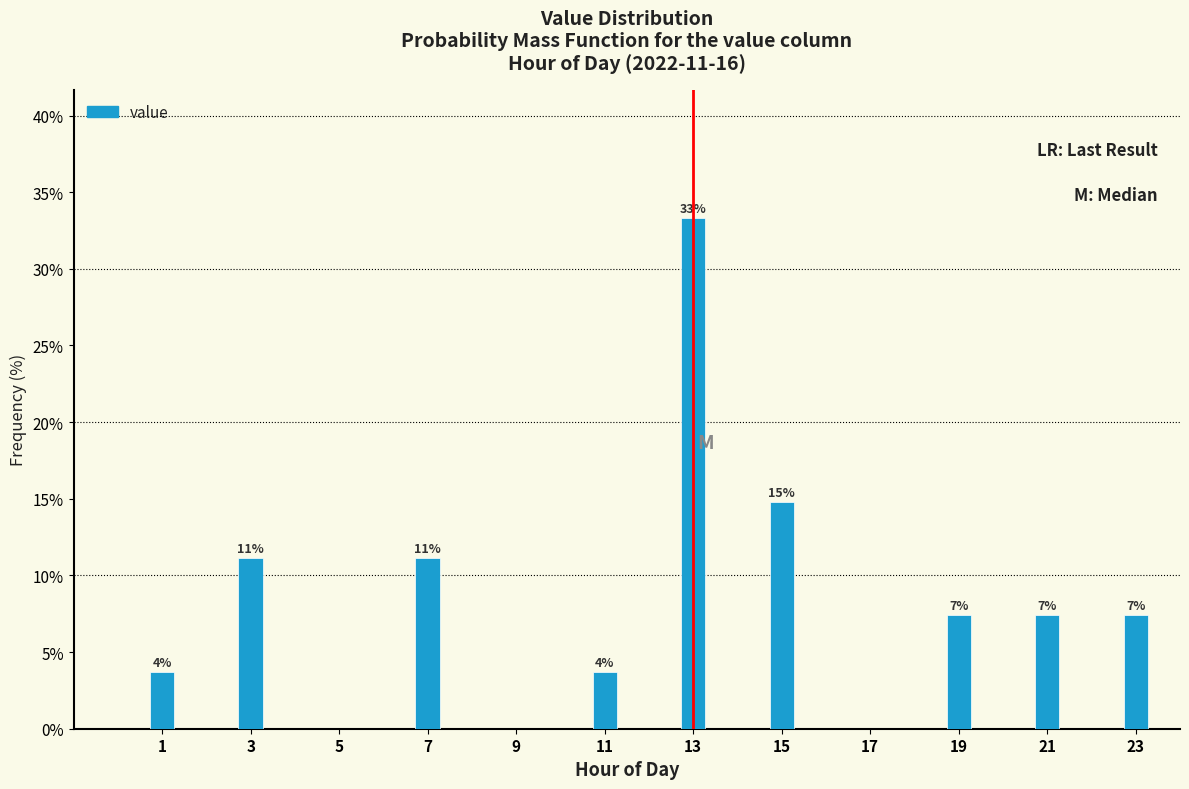

Are the bars horizontal?

No